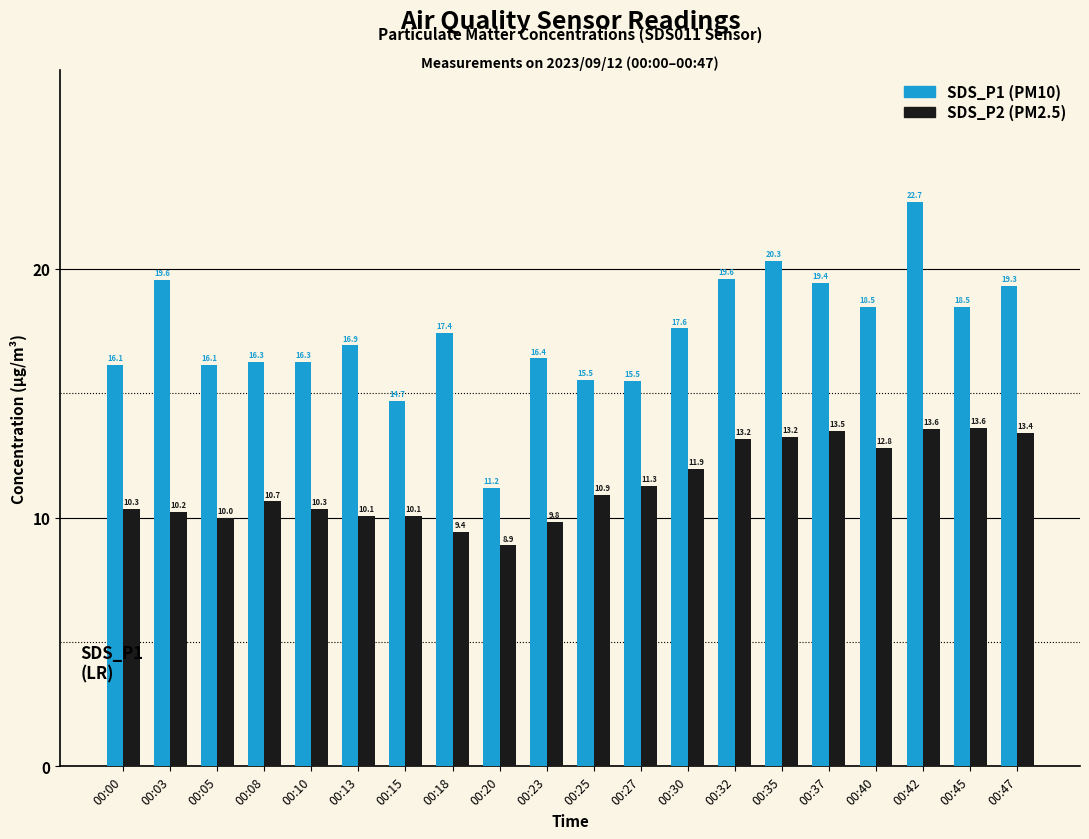

What is the greatest value displayed?

22.7